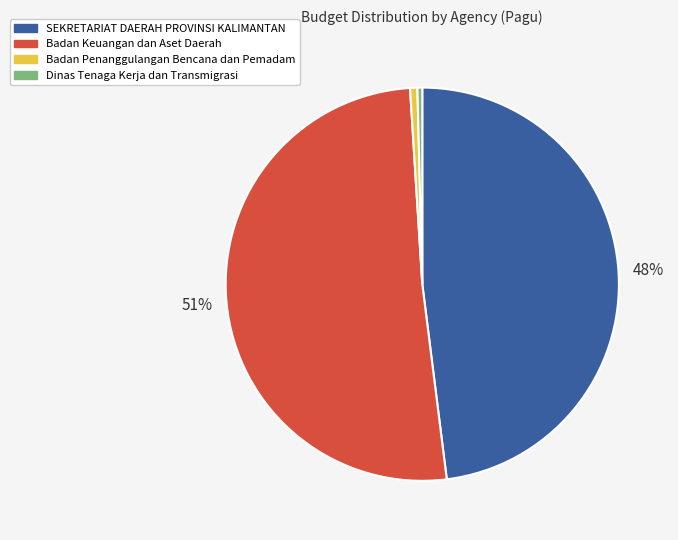

Is there a majority slice in this chart?

Yes